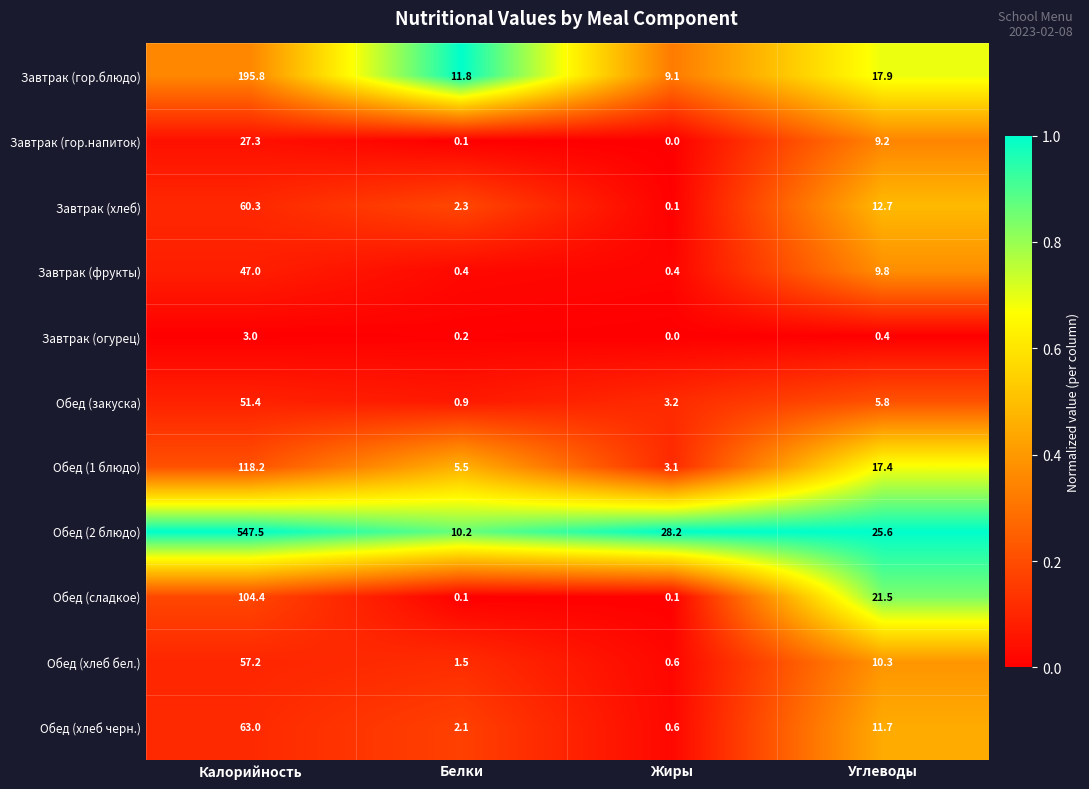

Where does the Завтрак (хлеб) series first go above 12?

Калорийность